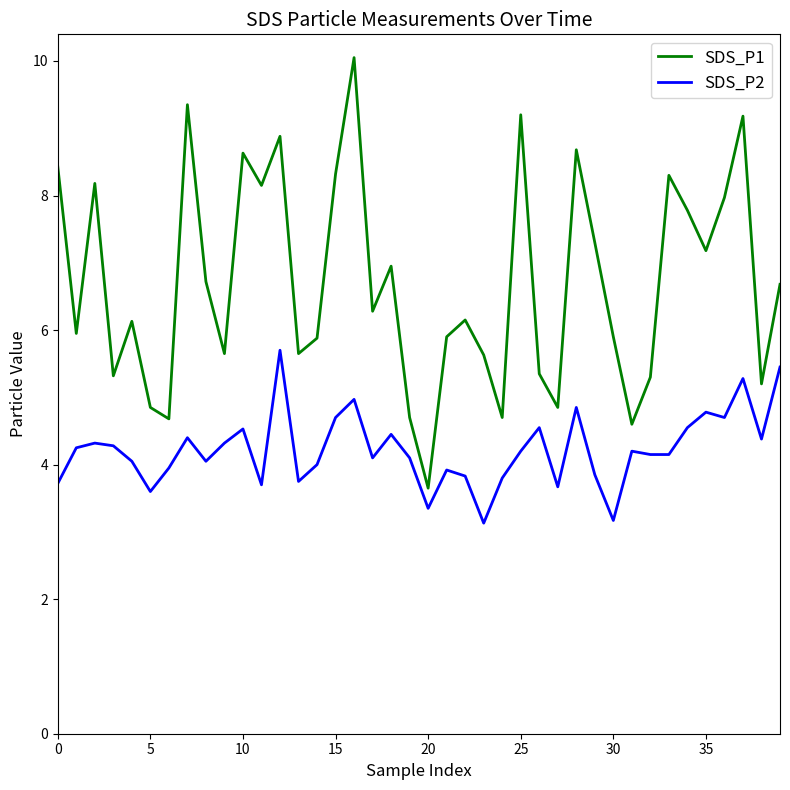

Which series has the largest range (max minus min)?

SDS_P1